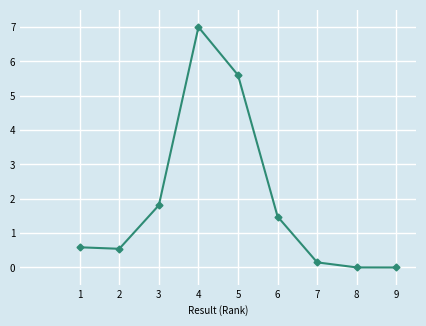

What is the average value?

1.9